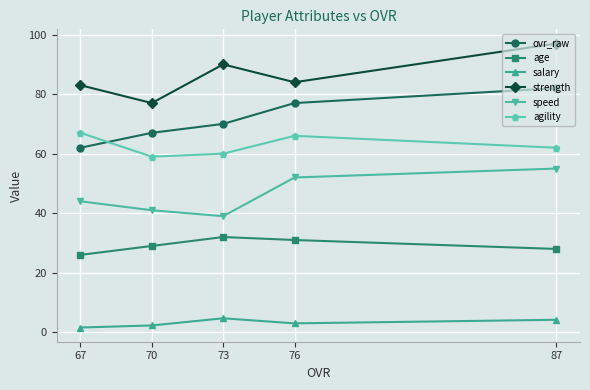

Read the ovr_raw value at 76.

77.0